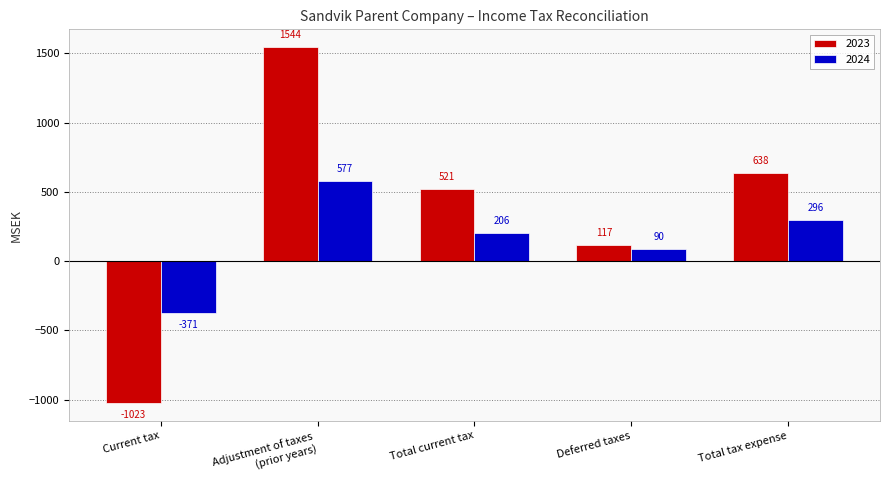

Is the value of 2024 at Adjustment of taxes
(prior years) greater than the value of 2023 at Total tax expense?

No